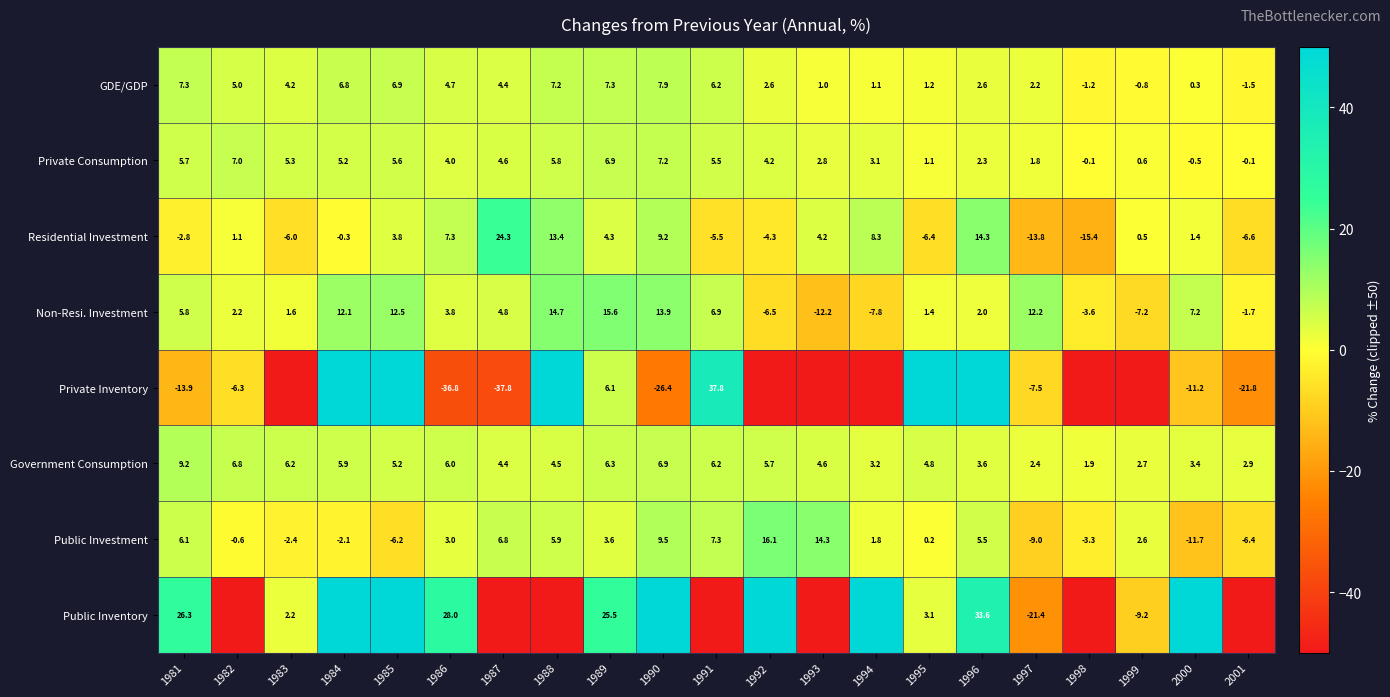

The value of Non-Resi. Investment at 1999 is -7.2. True or false?

True